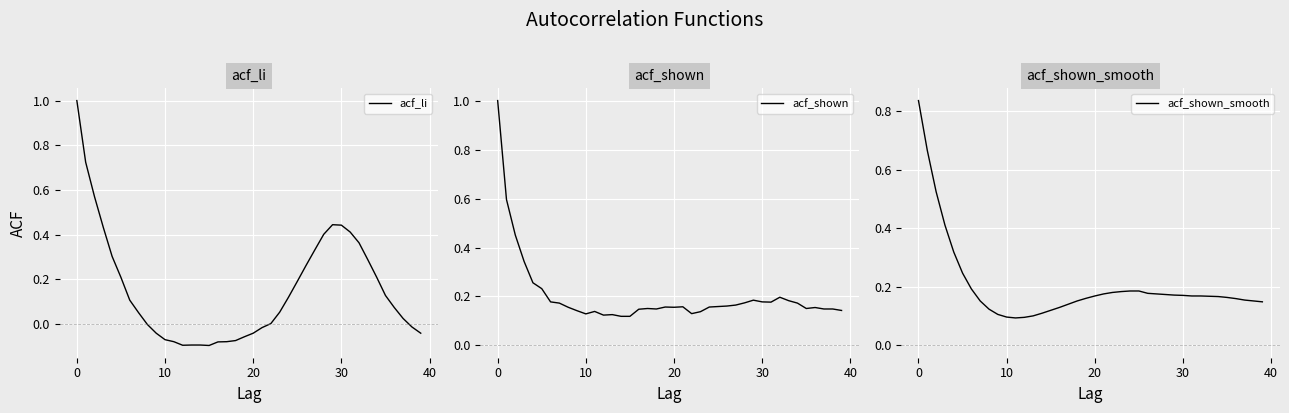

How many times do acf_shown_smooth and acf_shown cross each other?

6